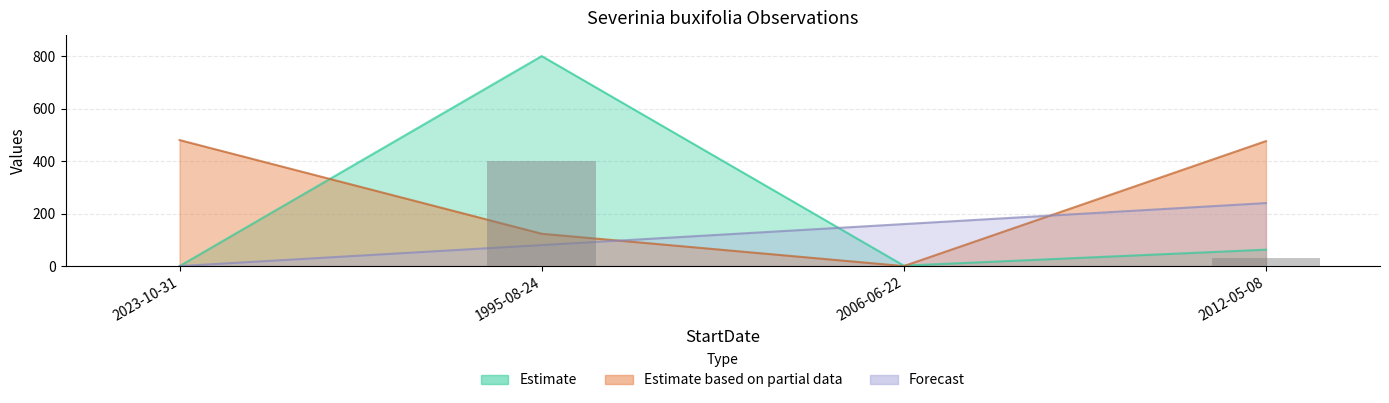

What is the label of the 3rd bar from the right?

1995-08-24